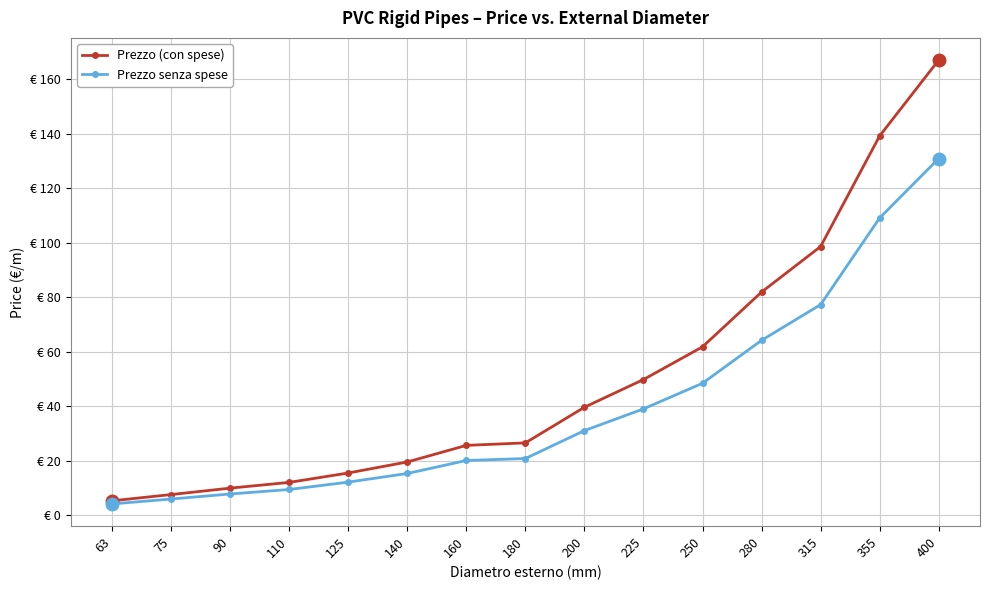

Does the chart have visible grid lines?

Yes